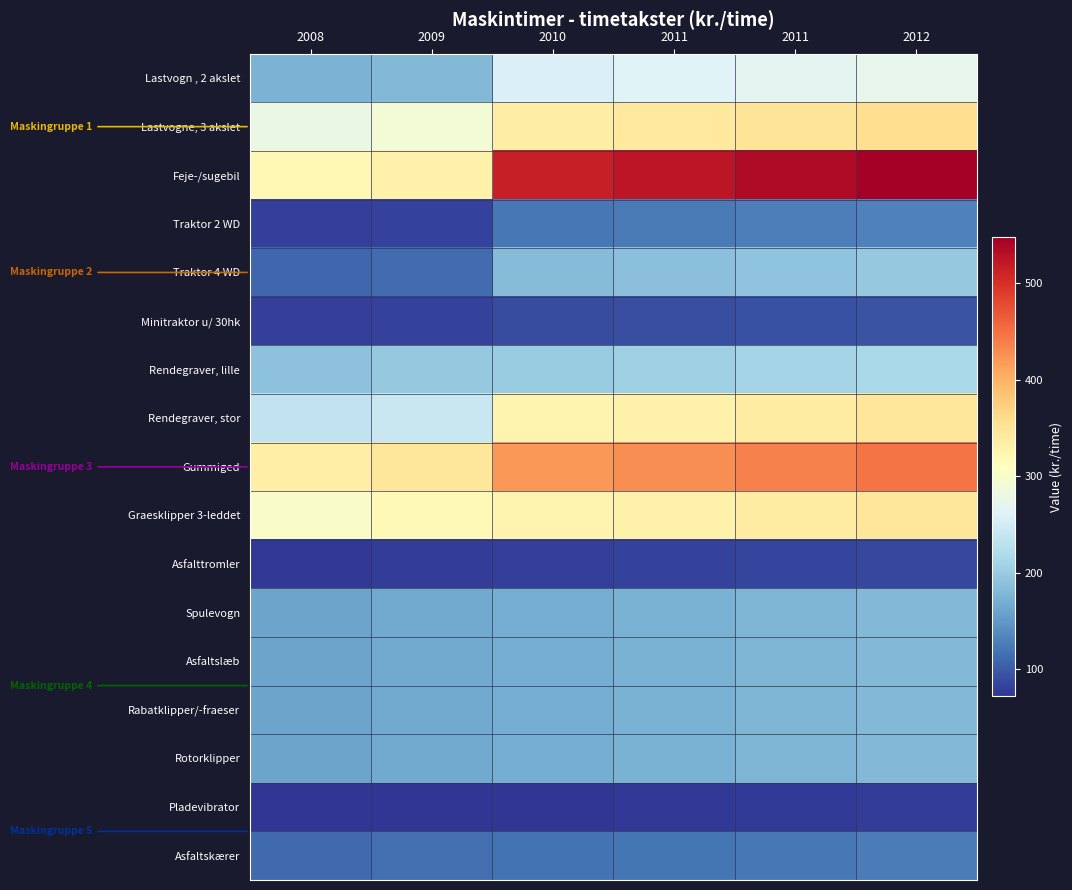

At how many categories does at least one series exceed 215?

6